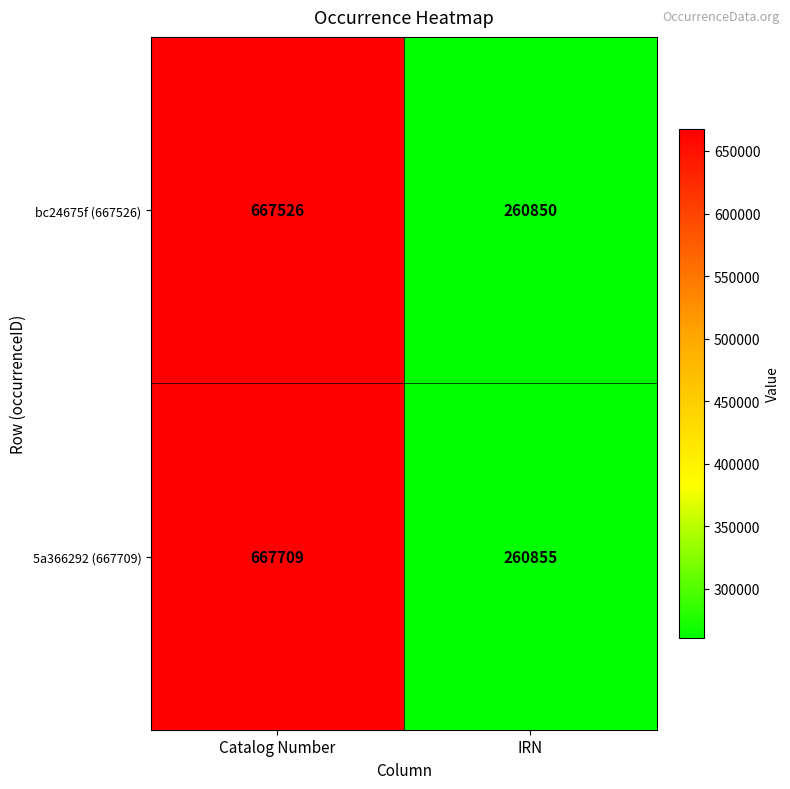

Is it true that bc24675f (667526) equals 667526 at Catalog Number?

True